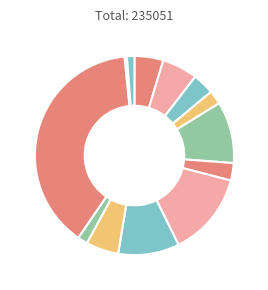

Count the number of slices in the pie.

13